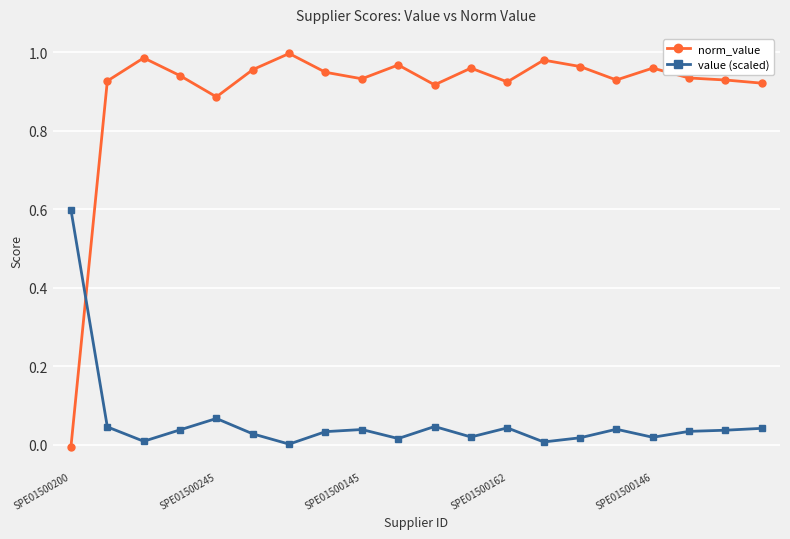

What is the difference between the maximum and minimum values in the value (scaled) series?

0.6